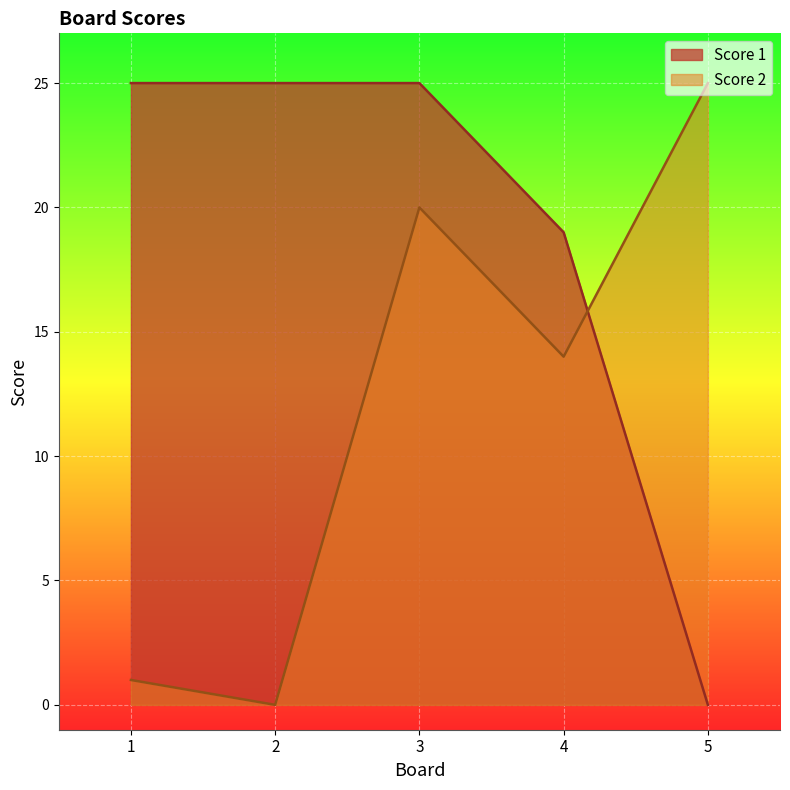

Rank the series by their maximum value, from lowest to highest.

Score 1, Score 2